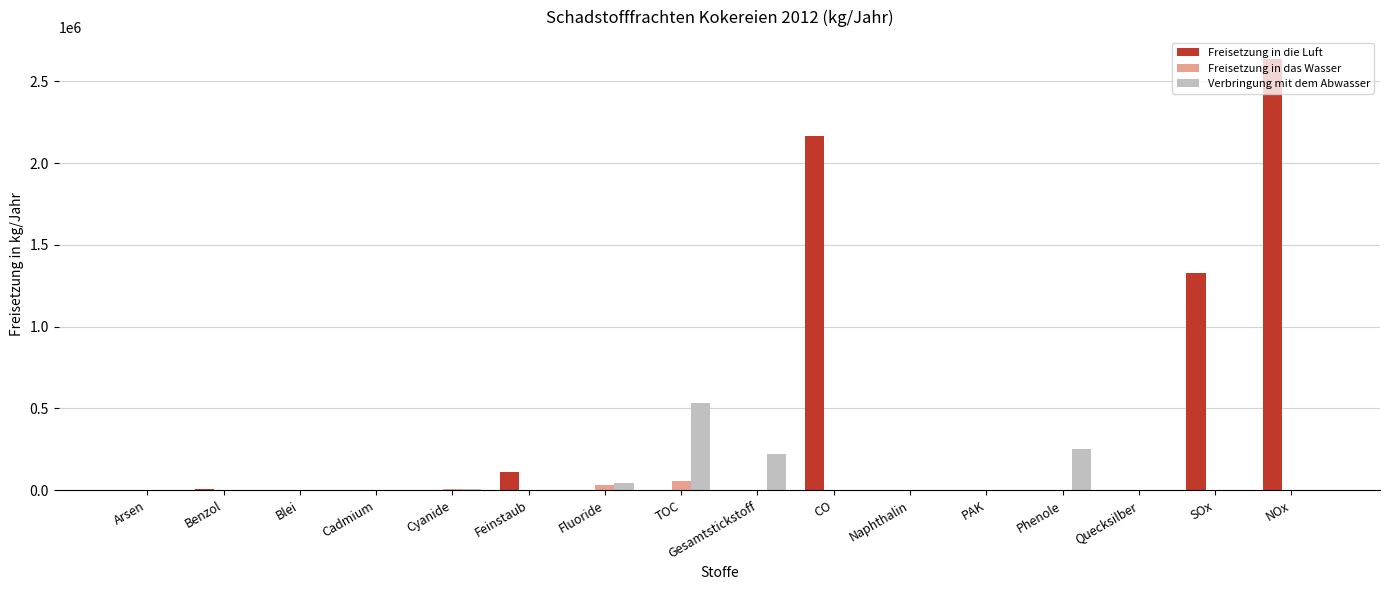

The value of Freisetzung in die Luft at Blei is -814016. True or false?

False